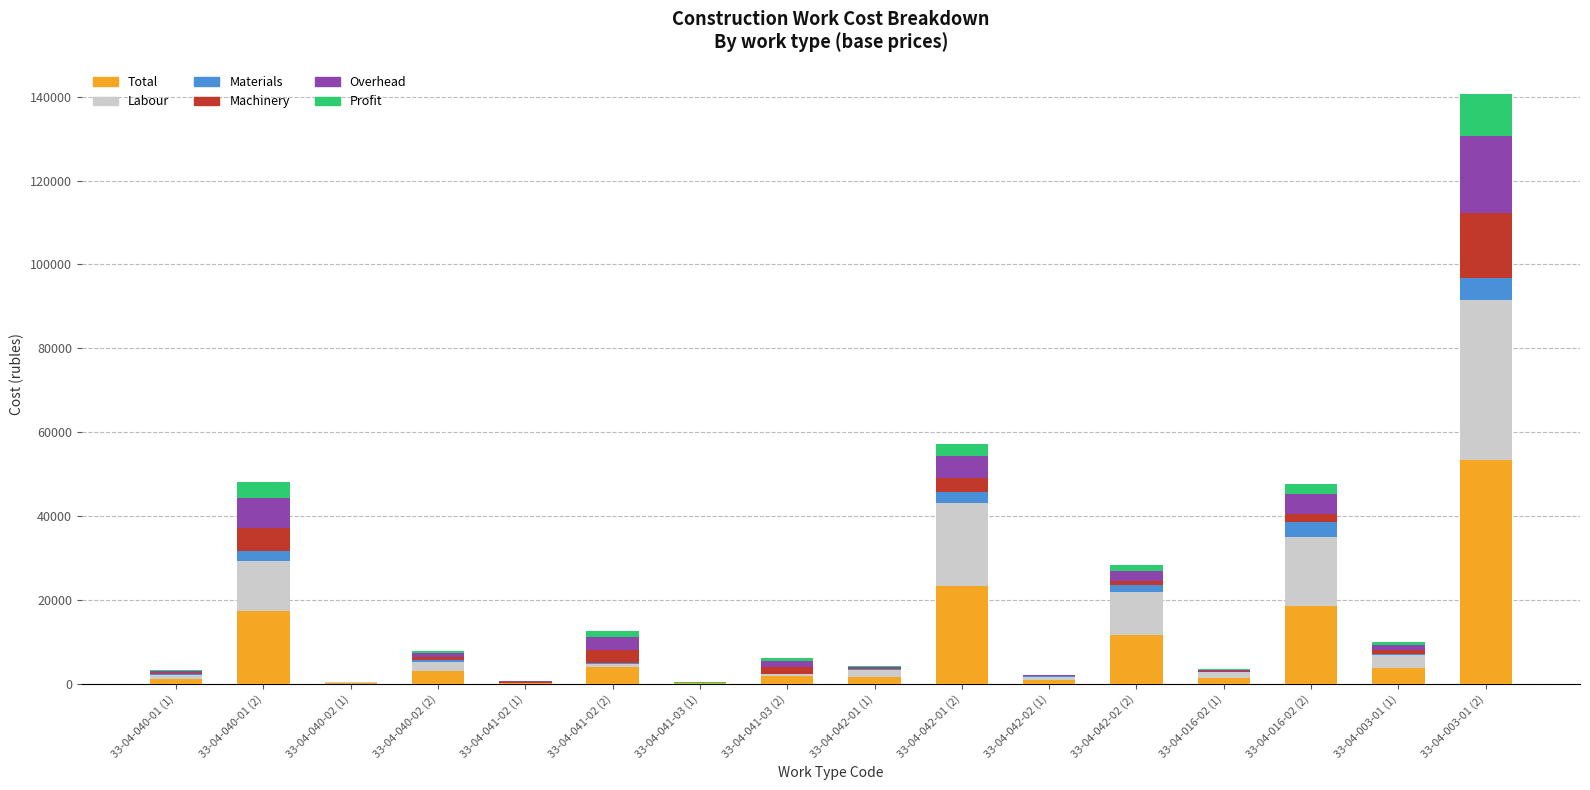

At which category is the sum across all series the highest?

33-04-003-01 (2)